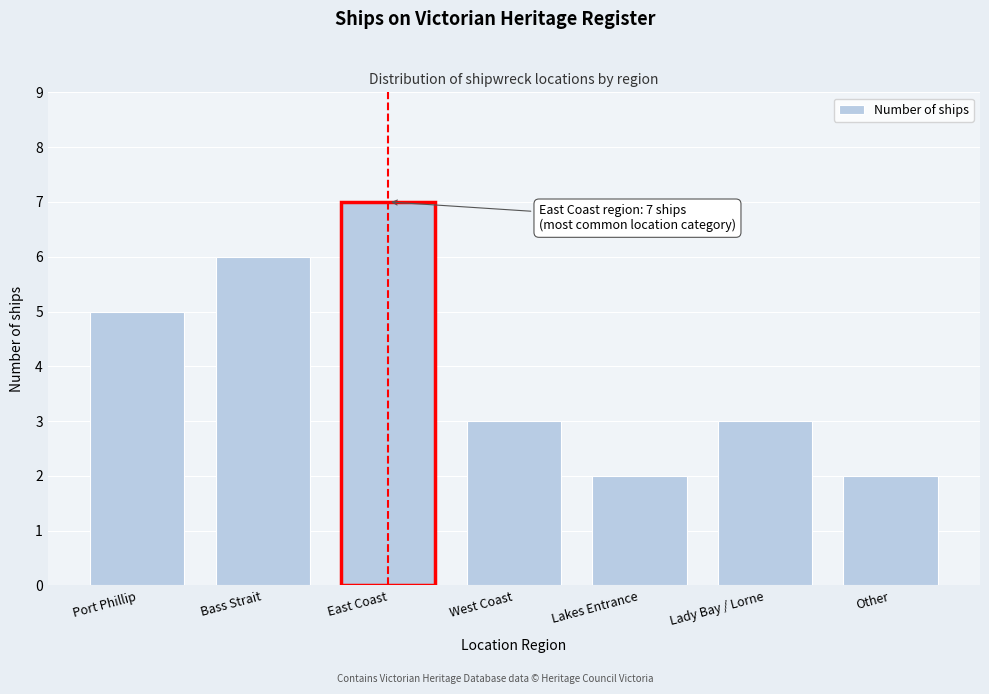

Reading left to right, what are all the values shown in this chart?

Port Phillip=5	Bass Strait=6	East Coast=7	West Coast=3	Lakes Entrance=2	Lady Bay / Lorne=3	Other=2